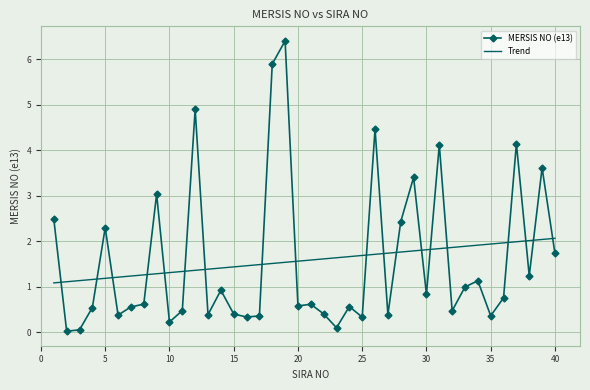

Count the number of data series in this chart.

2